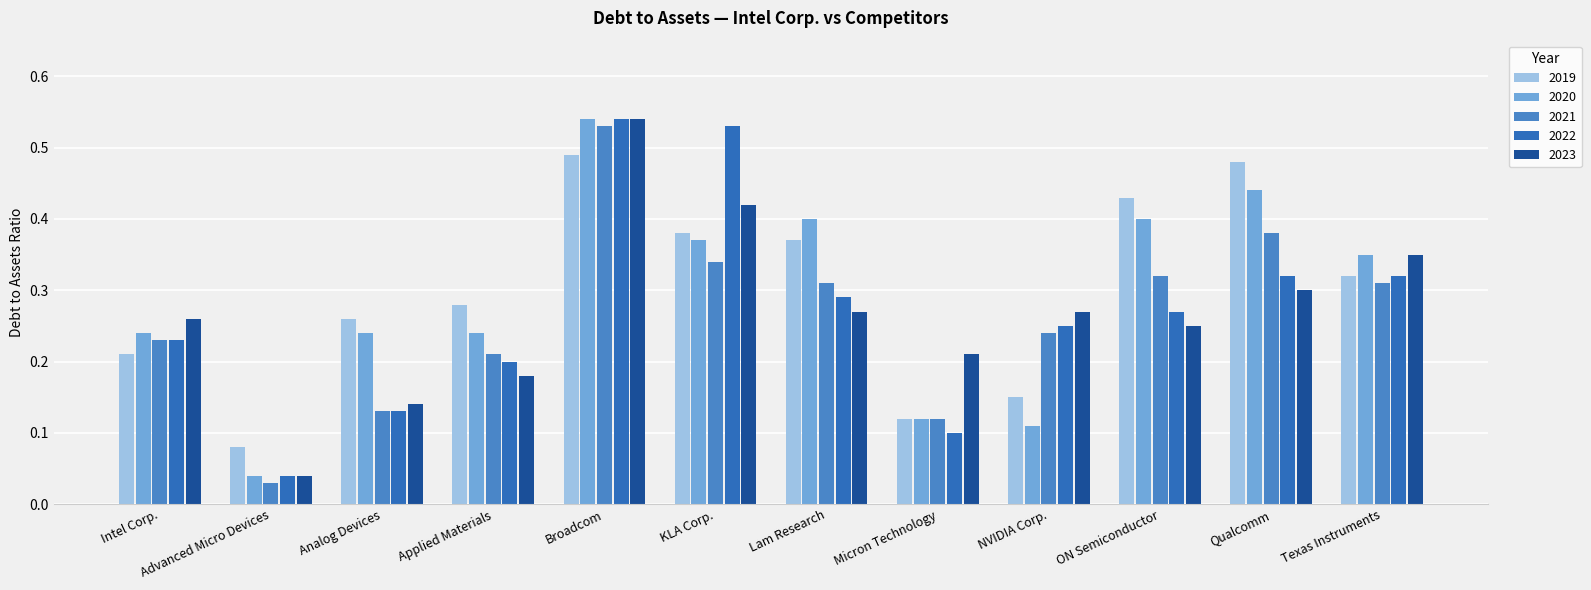

Is the value of 2023 at Lam Research greater than the value of 2021 at Analog Devices?

Yes